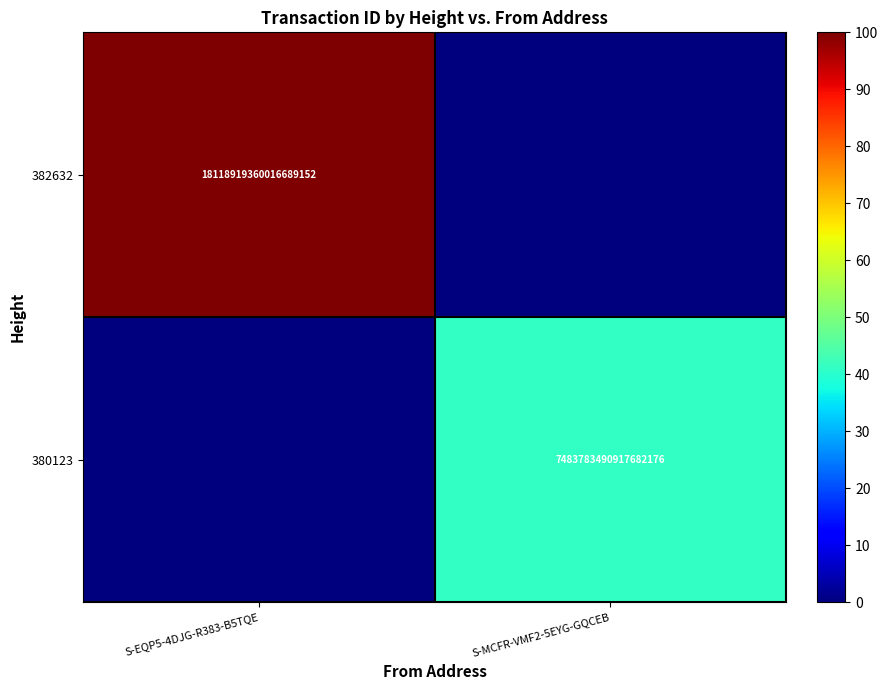

The value of 382632 at S-EQP5-4DJG-R383-B5TQE is 152.3. True or false?

False